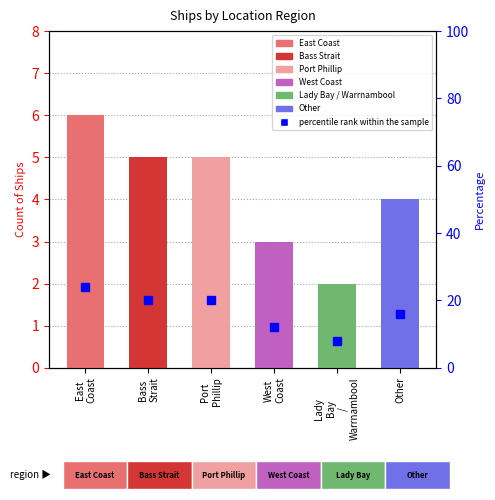

Between East
Coast and West
Coast, which is larger?

East
Coast